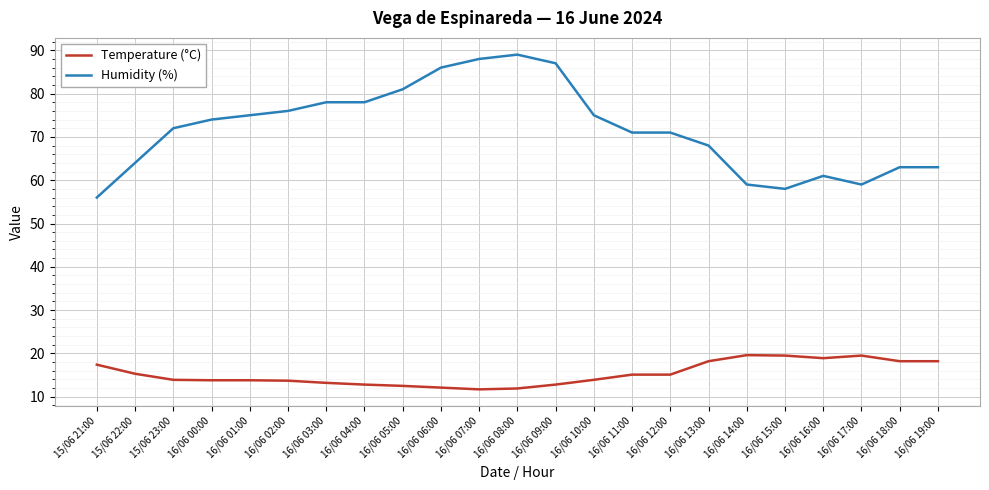

True or false: Humidity (%) and Temperature (°C) cross at least once.

False